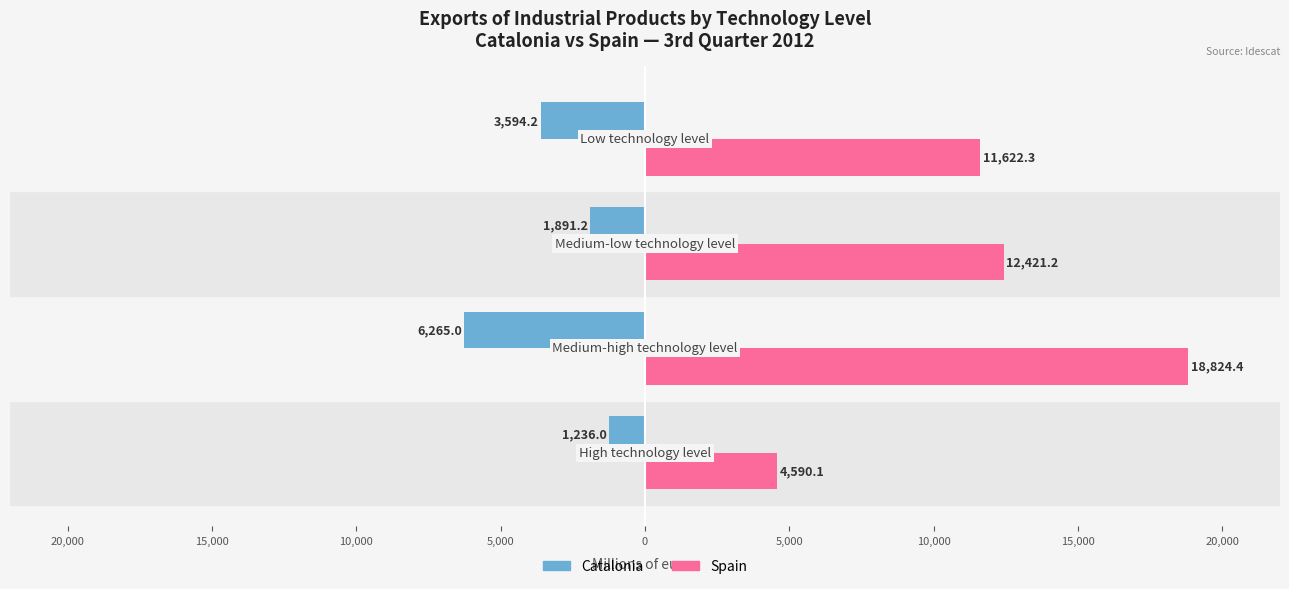

What are all the series names shown in the legend?

Catalonia, Spain